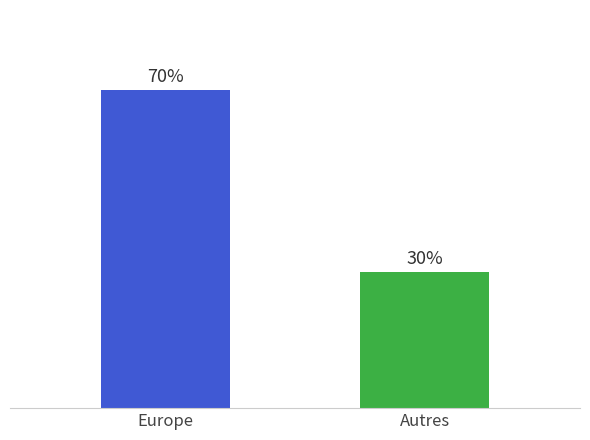

Is it true that the value at Autres is 30?

True